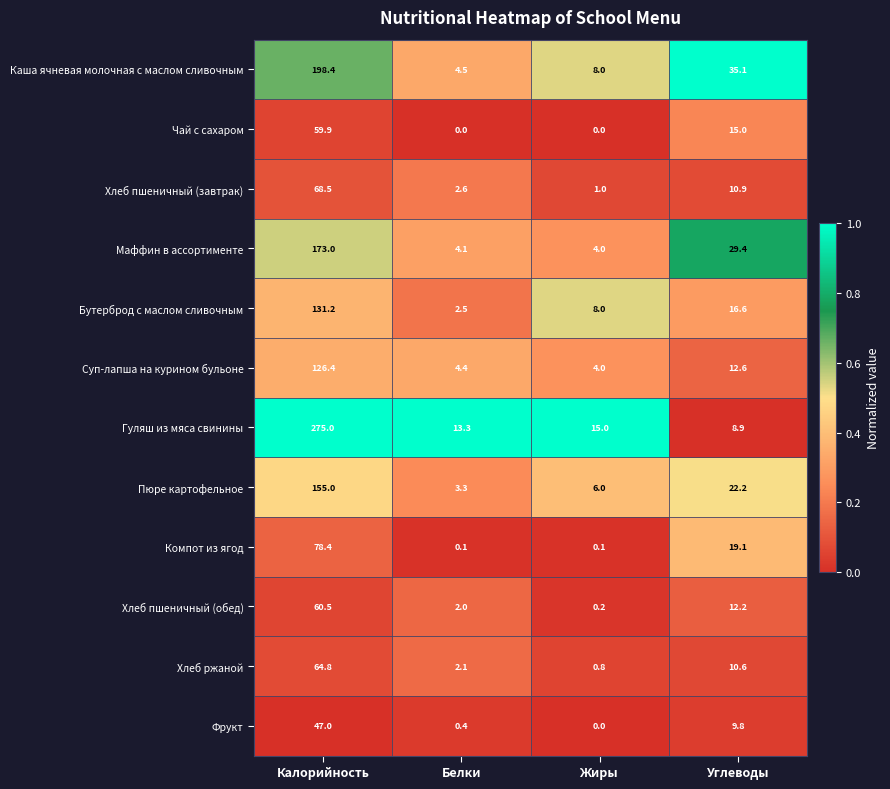

How many data points in Гуляш из мяса свинины are less than 15?

2